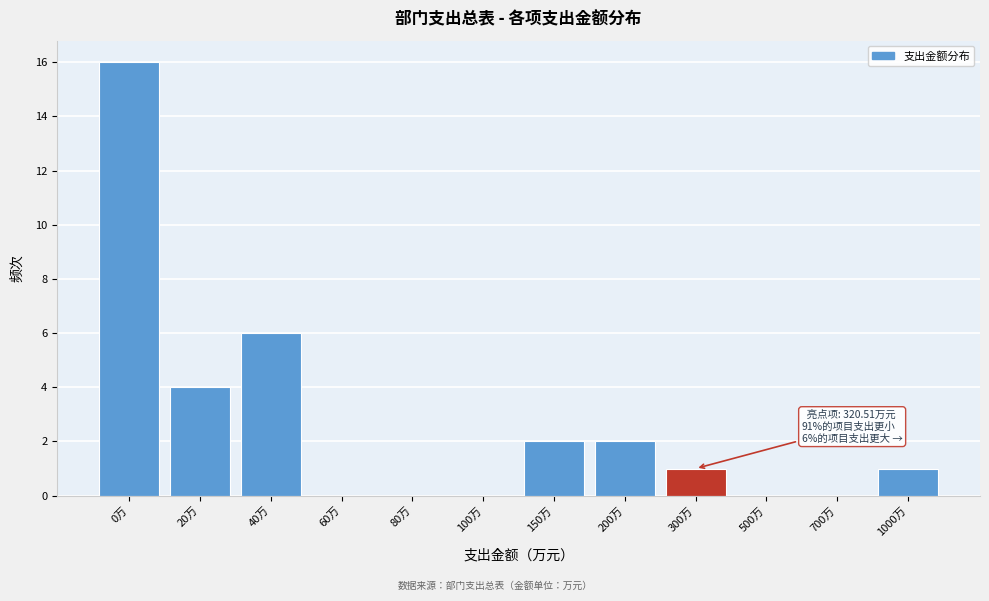

Reading right to left, list all the values displayed in this chart.

1000万=1	700万=0	500万=0	300万=1	200万=2	150万=2	100万=0	80万=0	60万=0	40万=6	20万=4	0万=16